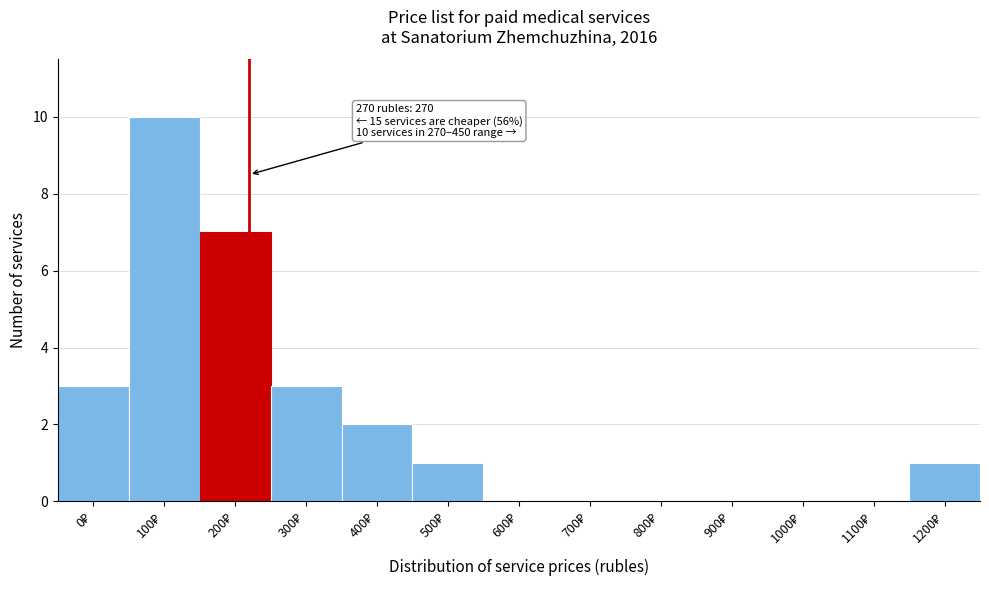

What is the maximum value shown in the chart?

10